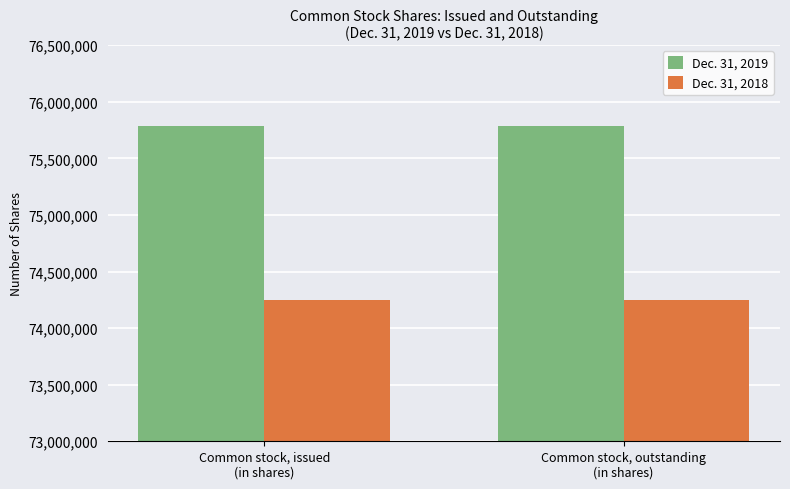

The Dec. 31, 2019 series shows 75785952 at Common stock, issued
(in shares). True or false?

True